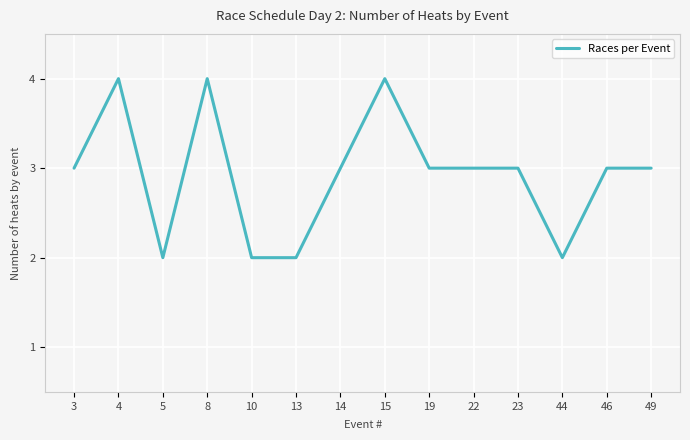

Count the values in the range 2 to 3.

11